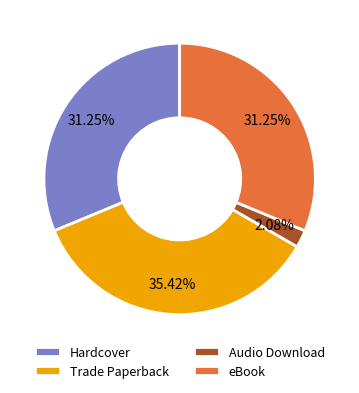

Between eBook and Audio Download, which is larger?

eBook